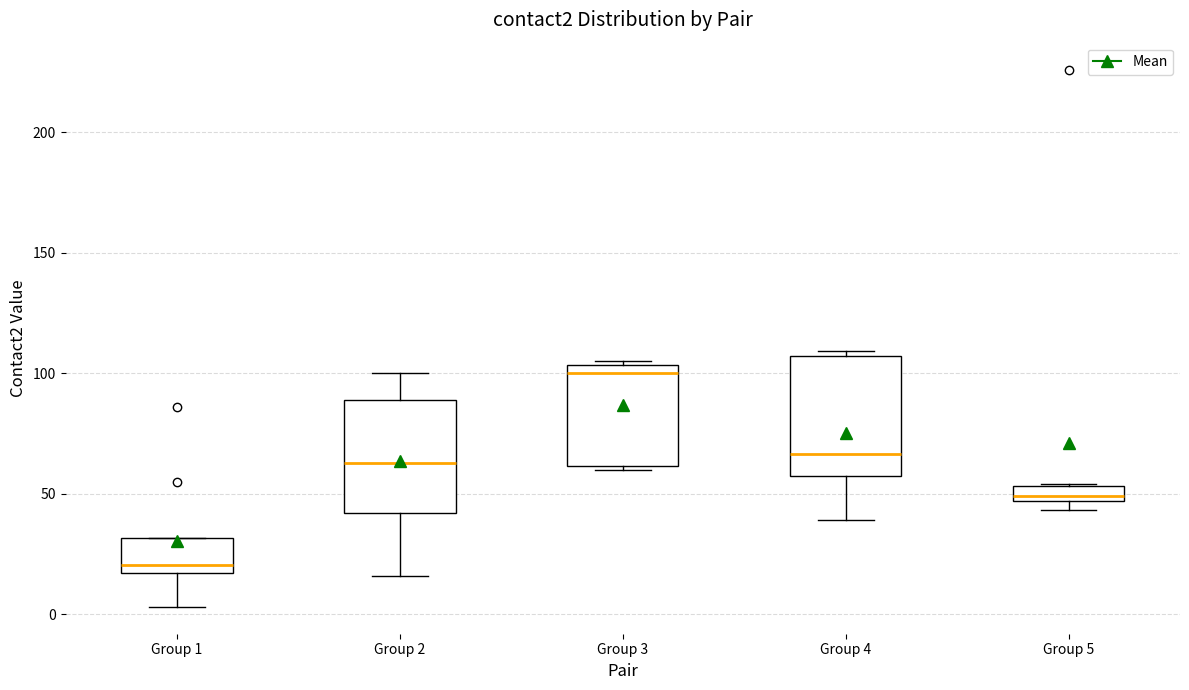

Where does the median line of the box for Group 5 sit on the y-axis? The values are not printed on the chart, so give them approximately, as read against the axis.

50